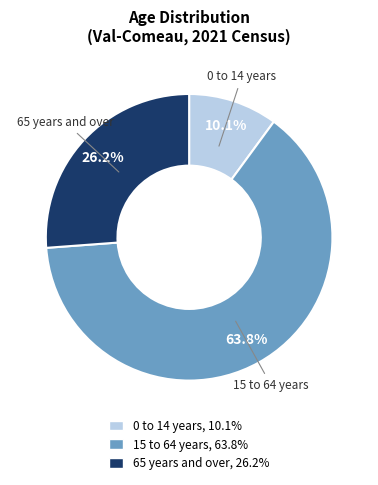

How many slices are in this pie chart?

3